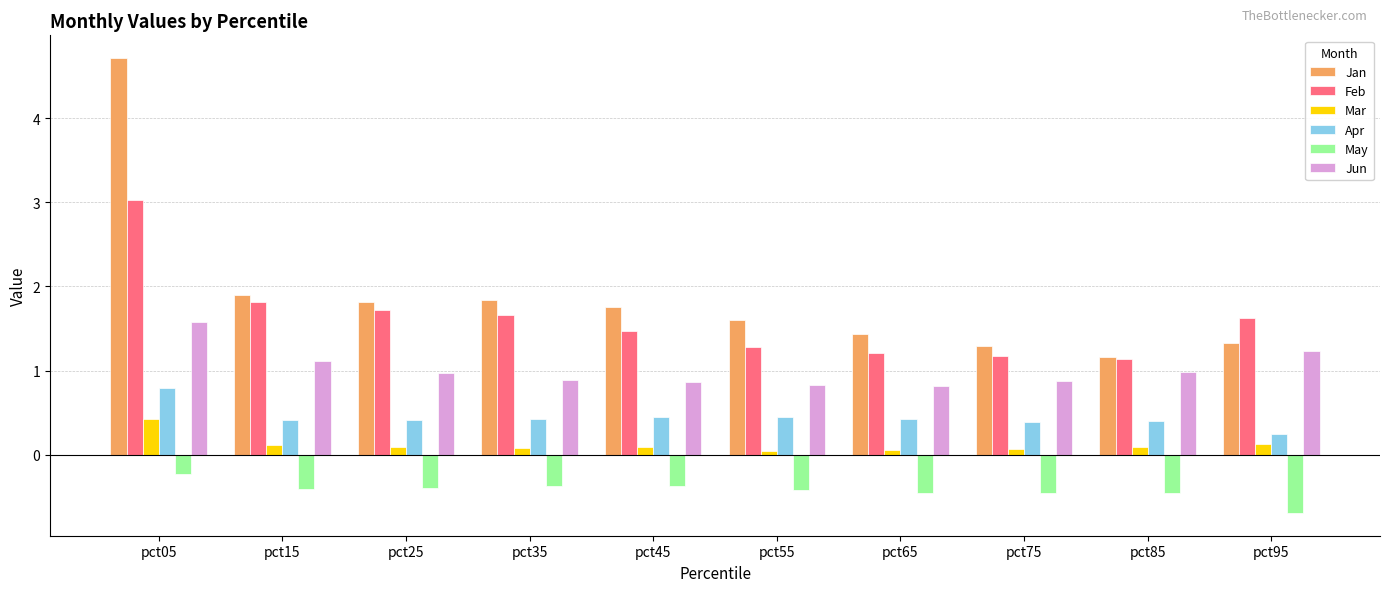

What is the maximum value shown in the chart?

4.7